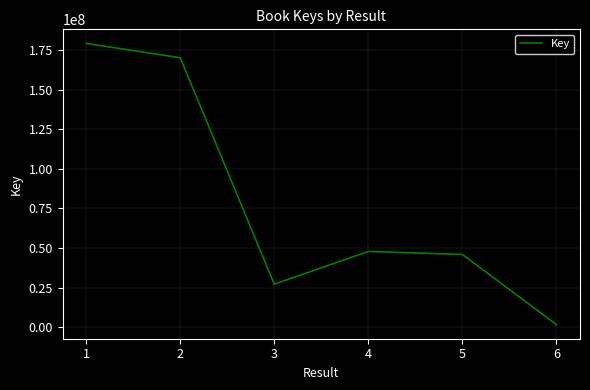

At which category does the data reach its first local valley?

3